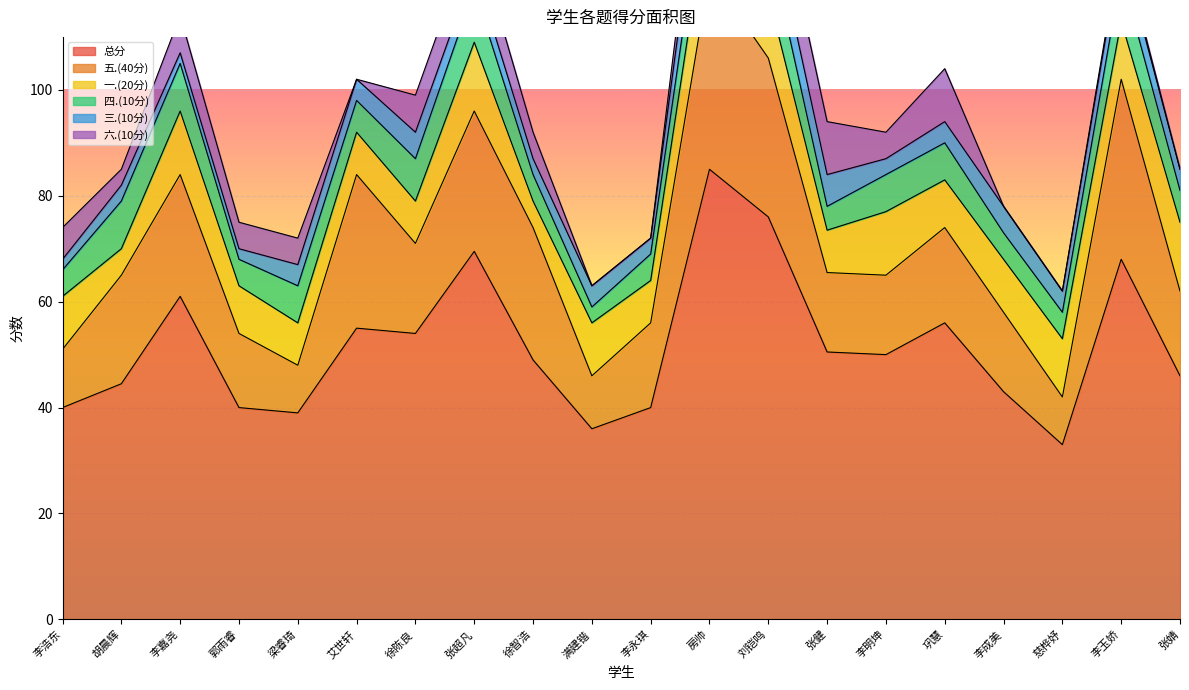

Which has a higher value, 李永琪 or 李嘉尧?

李嘉尧